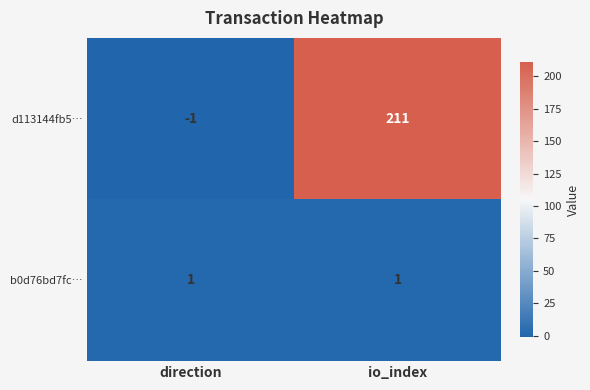

Between direction and io_index, which series saw the biggest shift?

d113144fb5…